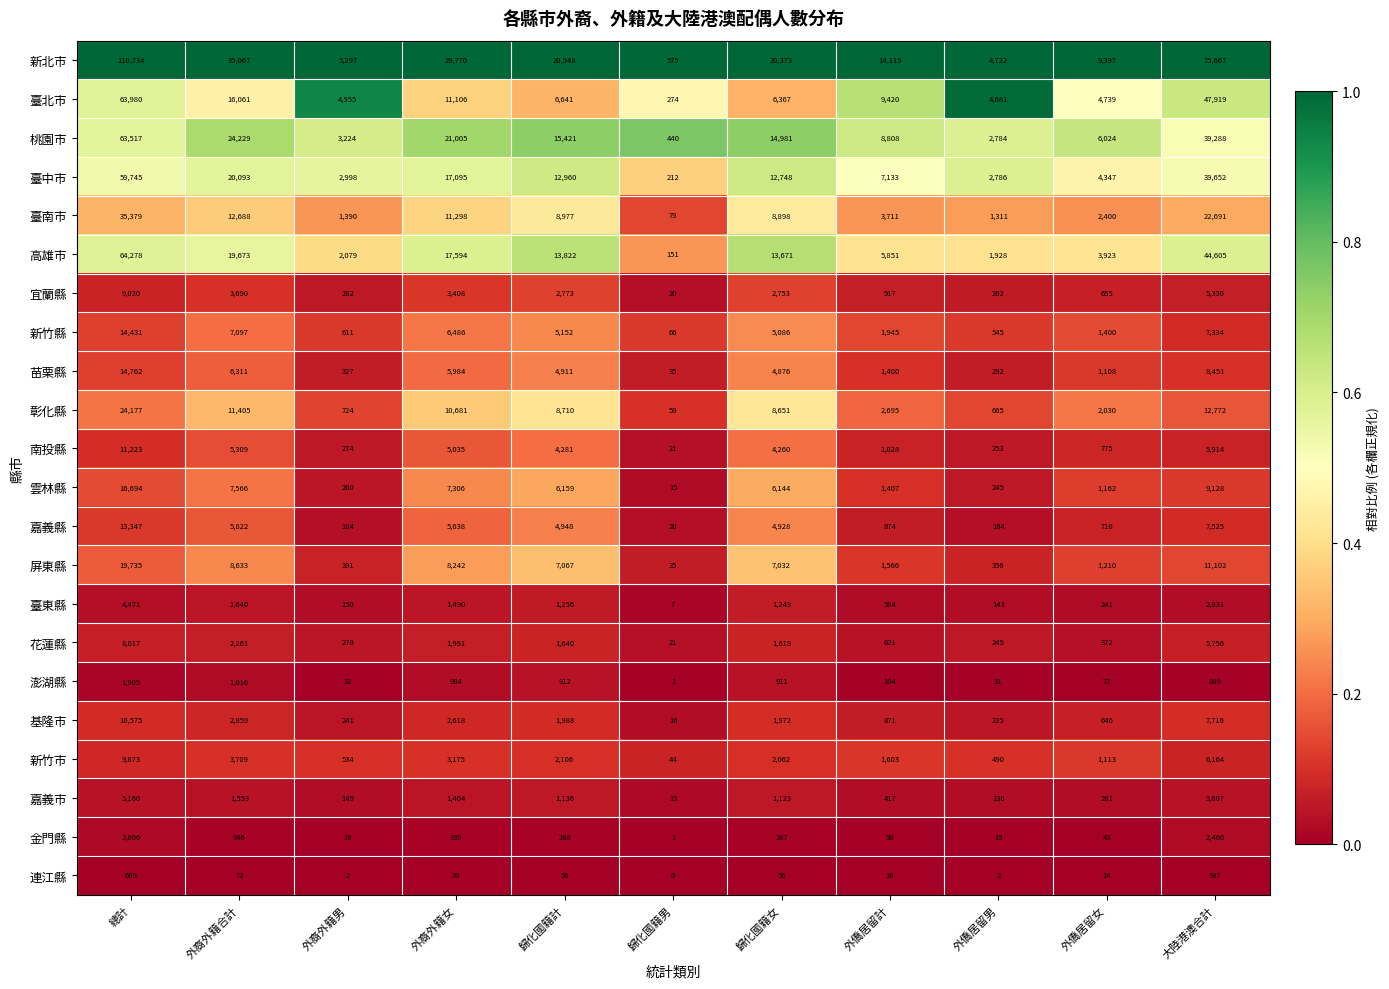

How many distinct data groups are displayed?

22